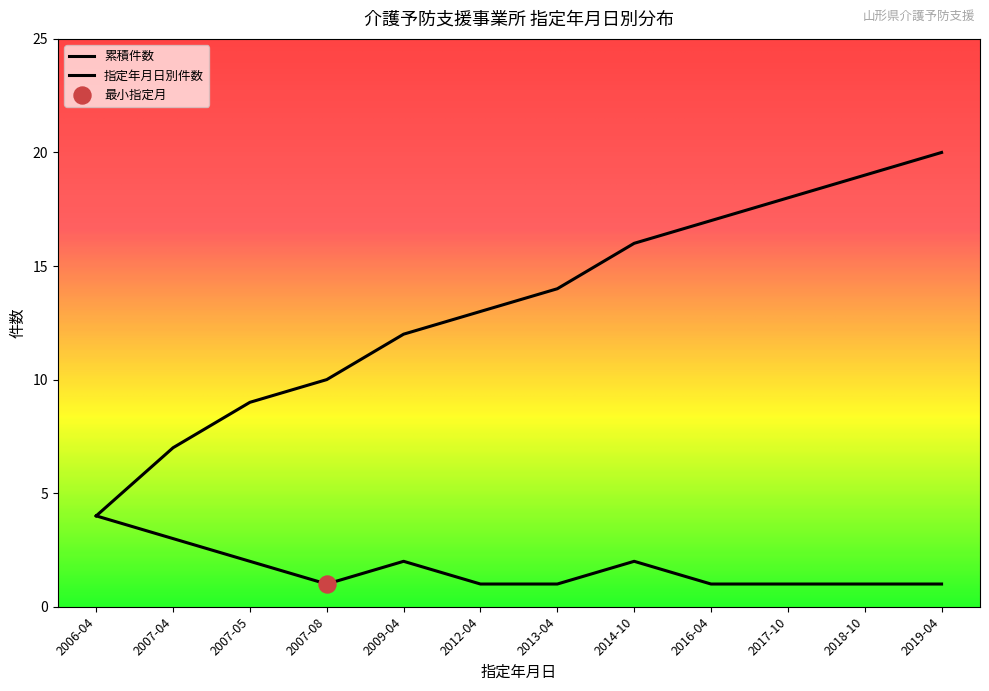

Does the chart have visible grid lines?

No